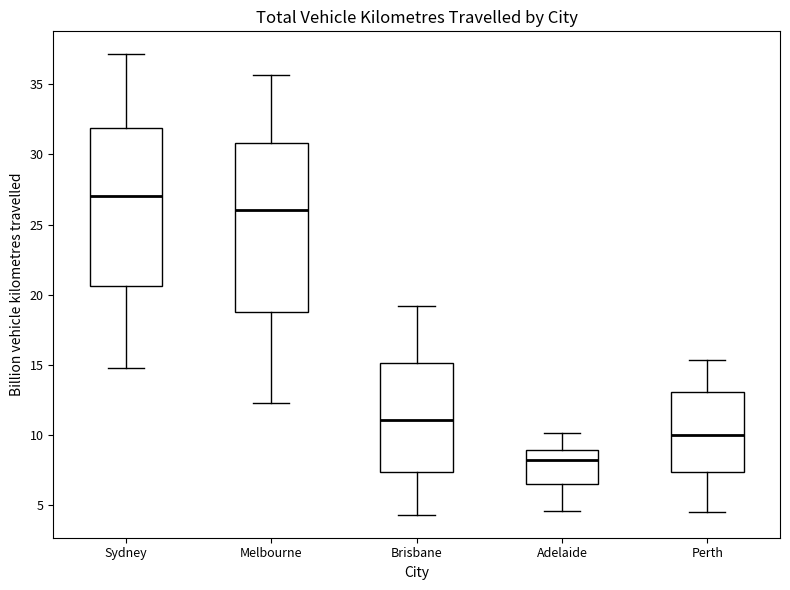

Reading left to right, transcribe this box plot: for each box, give where its median line is, the range the box spans, and where its two whiskers end, as read against the y-axis. The values are not printed on the chart, so give them approximately, as read against the axis.

Sydney: median 27.0, box 20.5 to 32.0, whiskers 15.0 to 37.0
Melbourne: median 26.0, box 18.5 to 31.0, whiskers 12.5 to 35.5
Brisbane: median 11.0, box 7.5 to 15.0, whiskers 4.5 to 19.0
Adelaide: median 8.0, box 6.5 to 9.0, whiskers 4.5 to 10.0
Perth: median 10.0, box 7.5 to 13.0, whiskers 4.5 to 15.5